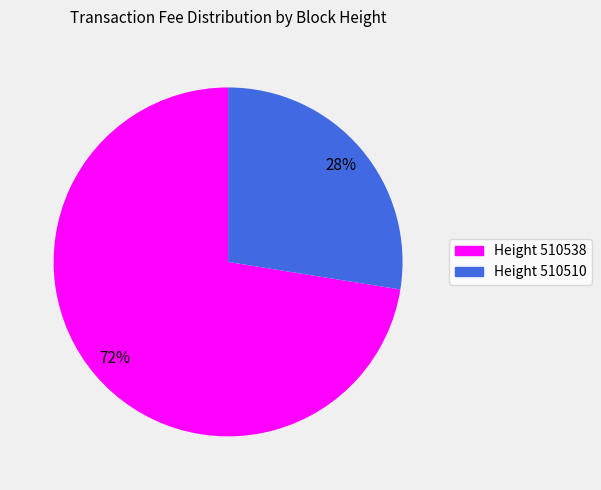

How many segments does this pie chart have?

2